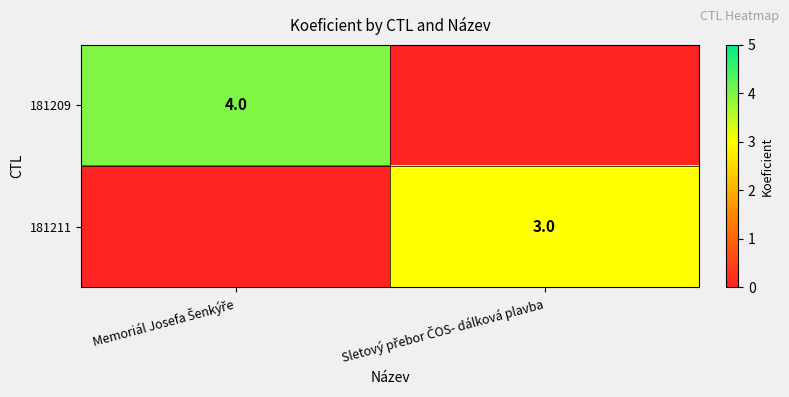

What is the sum of all 181209 values?

4